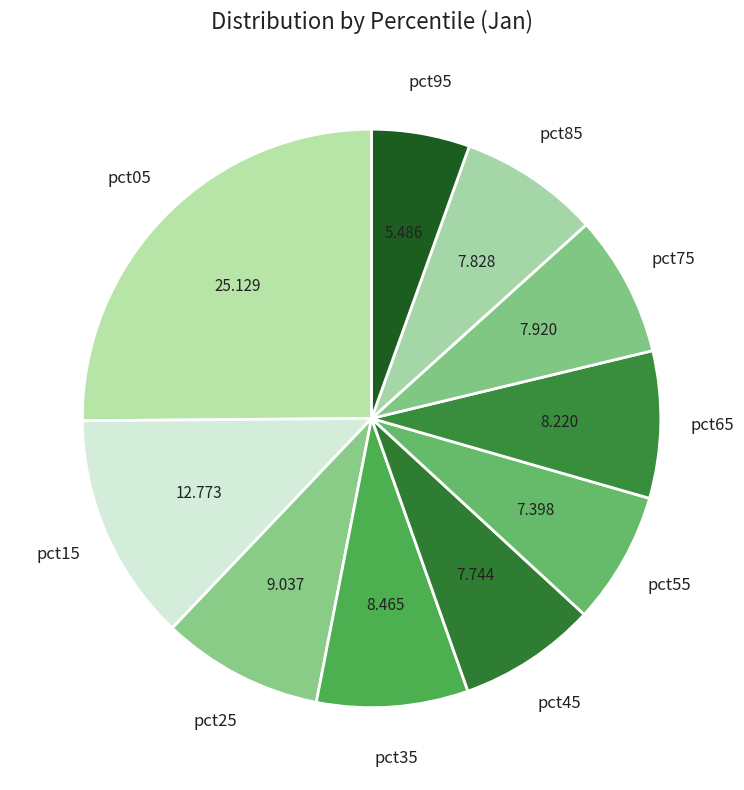

Is pct05 the majority of the pie?

No